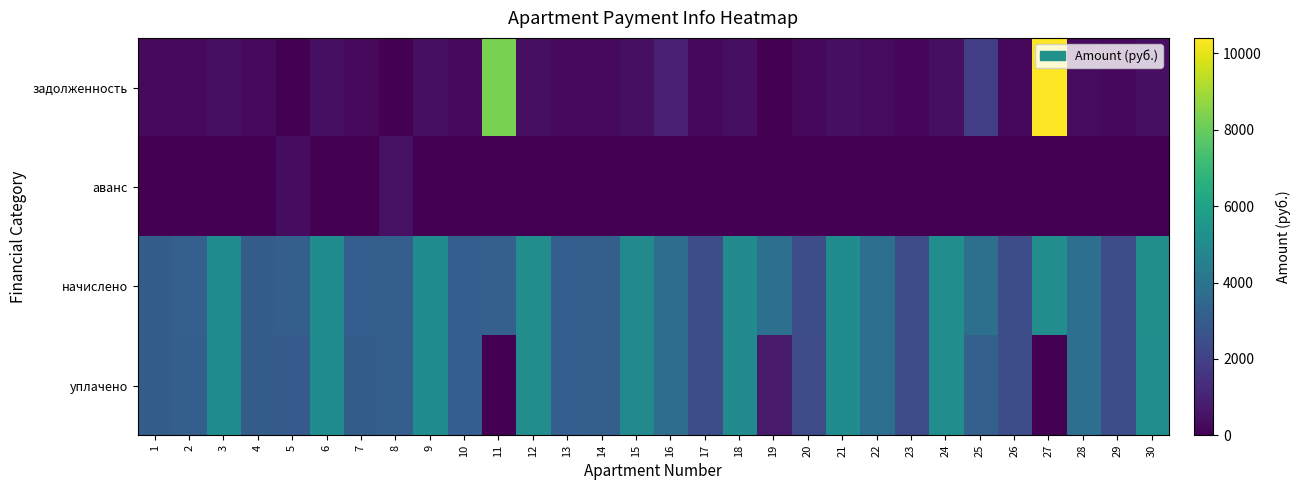

Reading left to right, list all the values displayed in this chart.

задолженность: 1=257.3	2=244.9	3=421.9	4=255.6	5=0.0	6=422.8	7=257.8	8=0.0	9=423.4	10=259.9	11=8319.8	12=426.2	13=259.9	14=264.2	15=414.0	16=935.8	17=207.4	18=418.3	19=18.9	20=203.8	21=423.4	22=316.8	23=201.6	24=425.5	25=1950.8	26=206.6	27=10407.5	28=318.2	29=206.6	30=427.0
аванс: 1=0.0	2=0.0	3=0.0	4=0.0	5=340.2	6=0.0	7=0.0	8=448.8	9=0.0	10=0.0	11=0.0	12=0.0	13=0.0	14=0.0	15=0.0	16=0.0	17=0.0	18=0.0	19=0.0	20=0.0	21=0.0	22=0.0	23=0.0	24=0.0	25=0.0	26=0.0	27=0.0	28=0.0	29=0.0	30=0.0
начислено: 1=3084.5	2=3179.5	3=5063.0	4=3067.2	5=3162.2	6=5071.7	7=3093.1	8=3153.6	9=5080.3	10=3119.0	11=3188.2	12=5114.9	13=3119.0	14=3170.9	15=4968.0	16=3741.1	17=2488.3	18=5019.8	19=3801.6	20=2445.1	21=5080.3	22=3801.6	23=2419.2	24=5106.2	25=3862.1	26=2479.7	27=5106.2	28=3818.9	29=2479.7	30=5123.5
уплачено: 1=3073.8	2=3163.1	3=5045.5	4=3056.6	5=3000.0	6=5049.9	7=3082.4	8=3142.7	9=5062.7	10=3108.2	11=0.0	12=5097.1	13=3108.2	14=3159.9	15=4950.8	16=3728.1	17=2479.7	18=5002.4	19=770.0	20=2436.6	21=5062.7	22=3788.4	23=2410.8	24=5088.5	25=3191.6	26=2471.1	27=0.0	28=3805.6	29=2471.1	30=5105.7